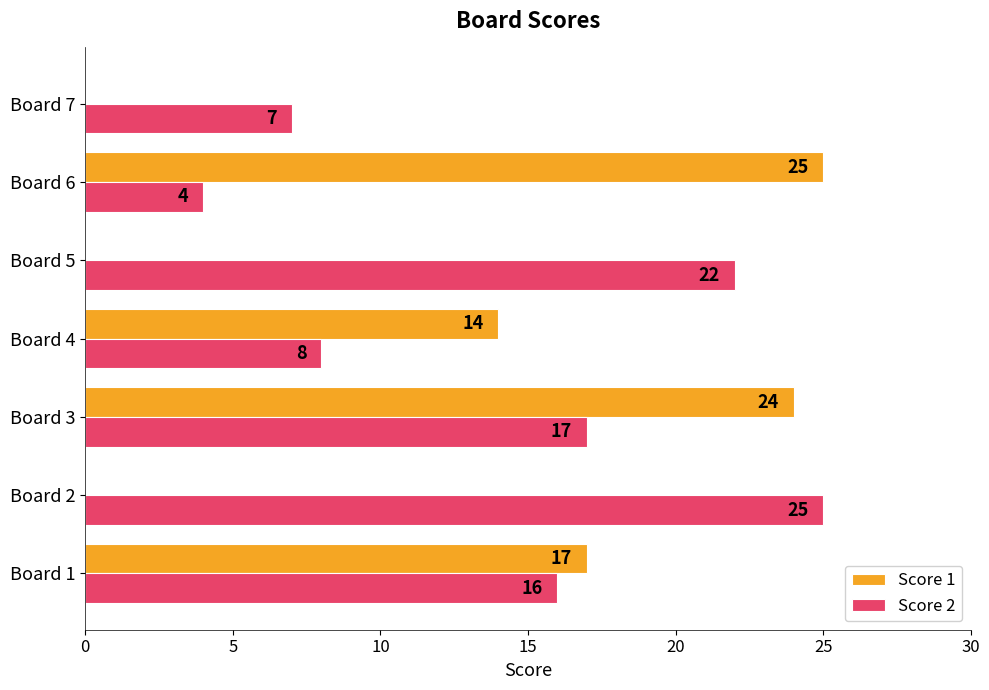

How many positive values does the Score 1 series have?

4